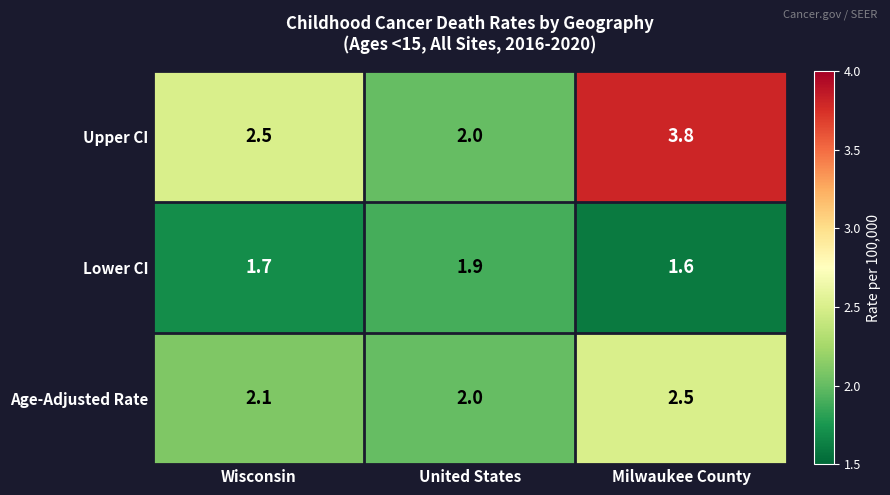

The Lower CI series shows 2.5 at United States. True or false?

False